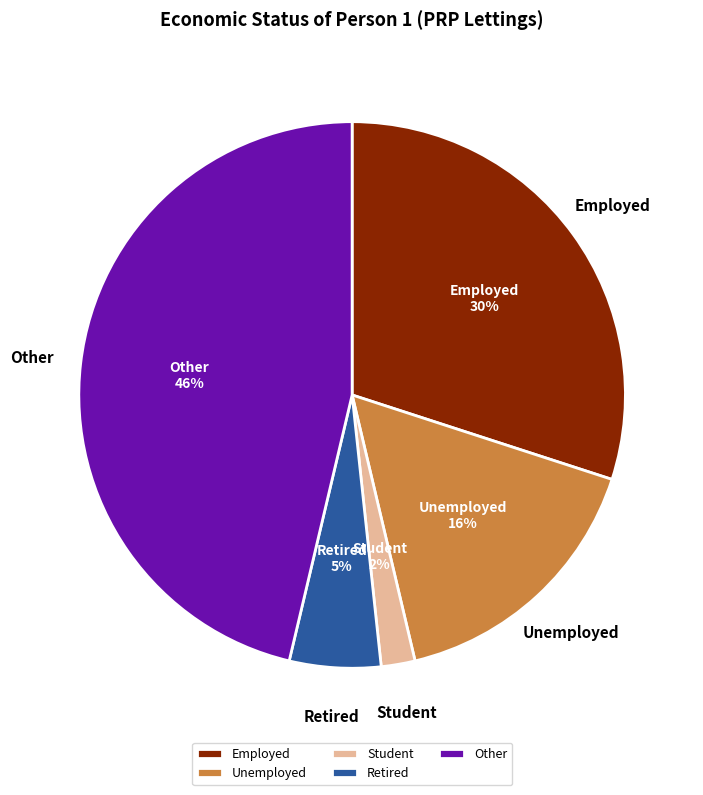

To the nearest percent, what percentage of the pie is Employed?

30%